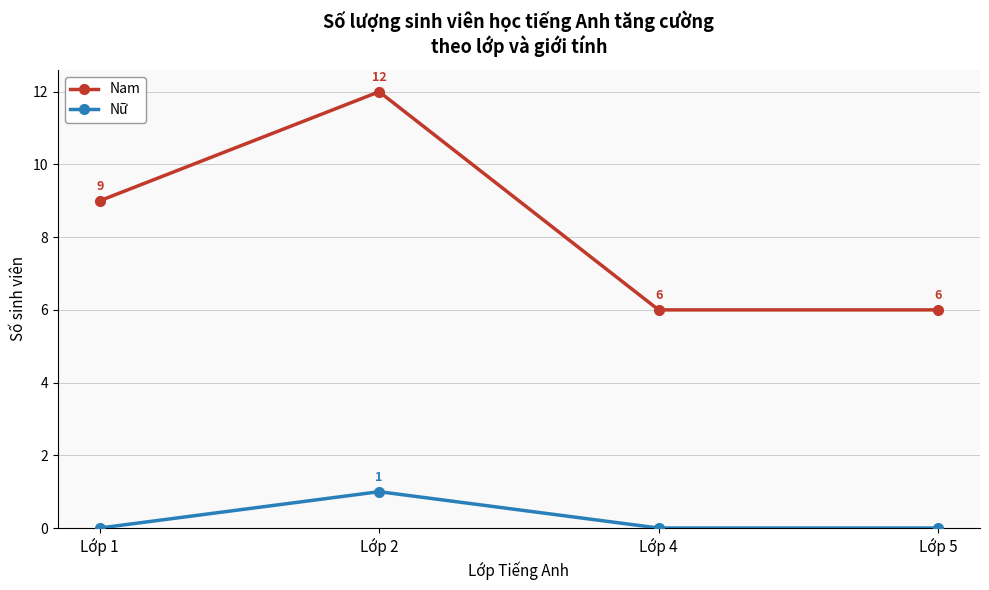

Which series has the widest spread of values?

Nam